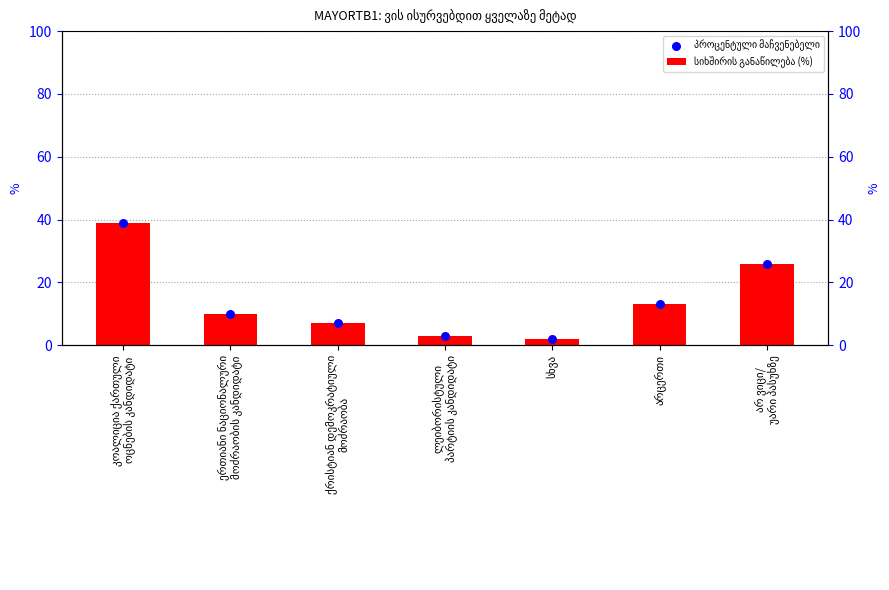

At which category is the sum across all series the highest?

კოალიცია ქართული
ოცნების კანდიდატი